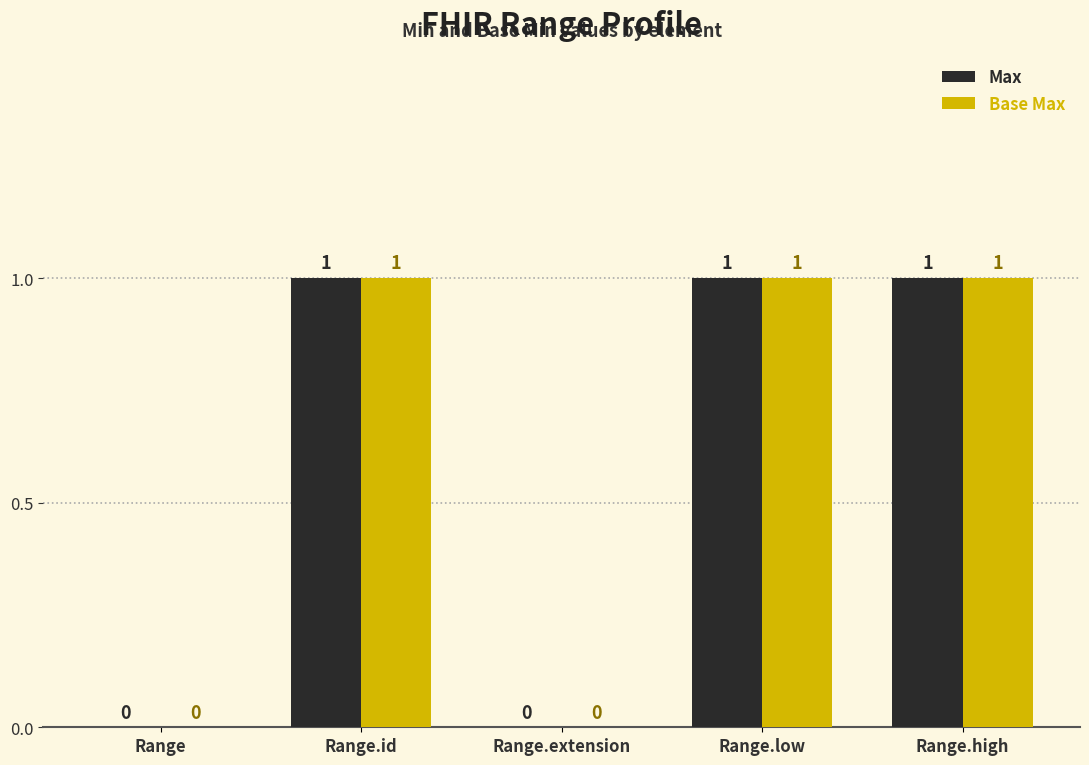

What value does the Base Max series have at Range.low?

1